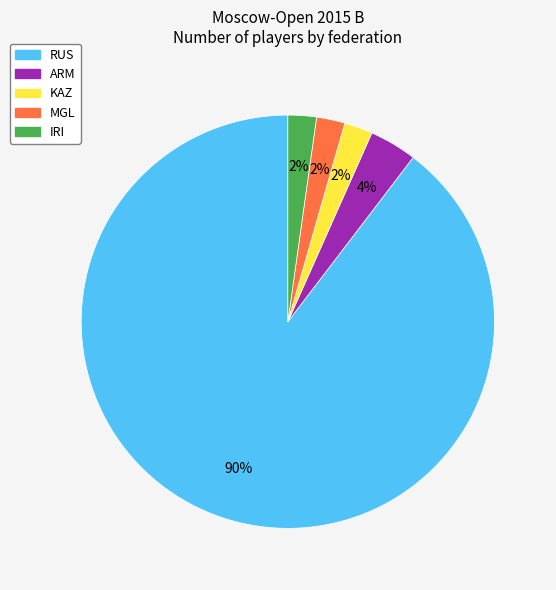

Do ARM and KAZ together represent more than half of the pie?

No